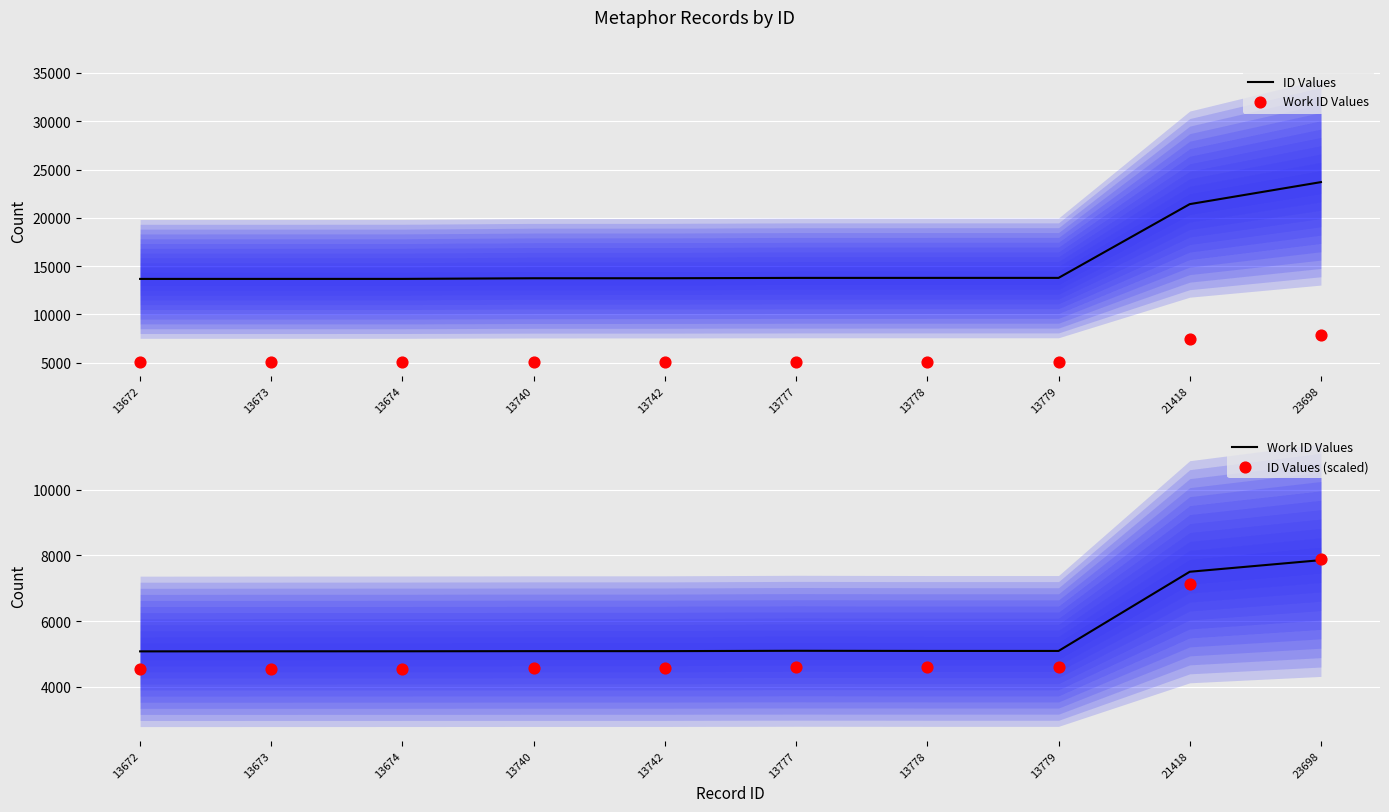

Which series contains the highest Y value?

ID Values